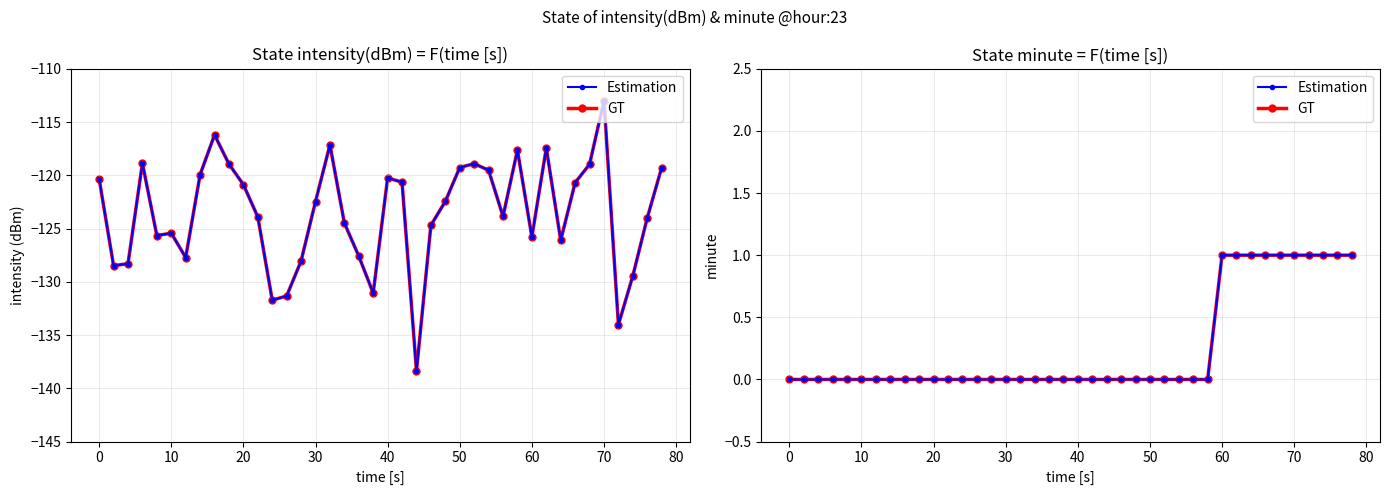

True or false: GT and Estimation intersect in this chart.

False